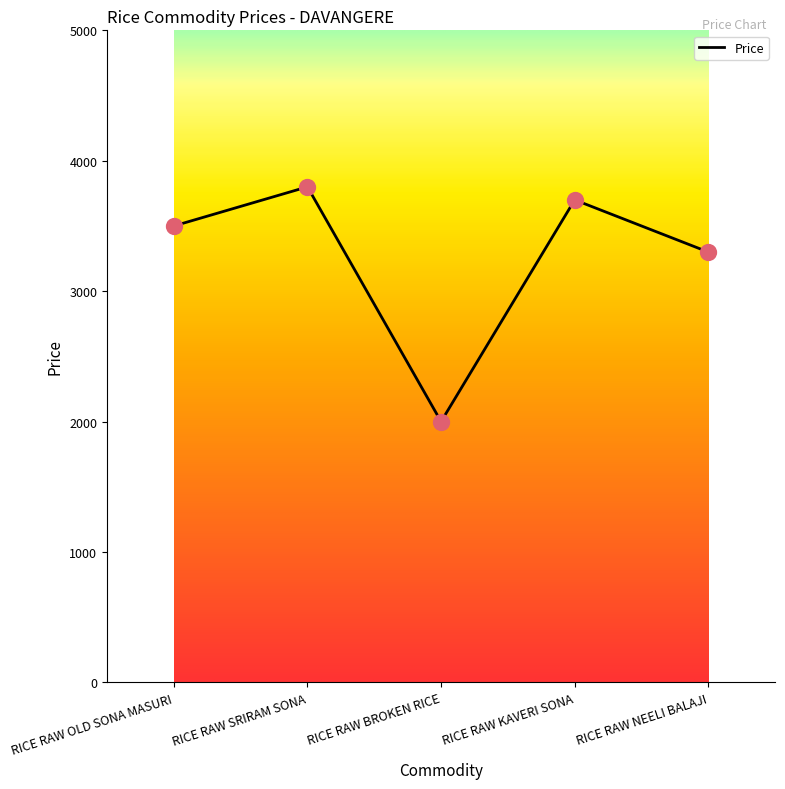

What is the change in value from RICE RAW KAVERI SONA to RICE RAW NEELI BALAJI?

-400